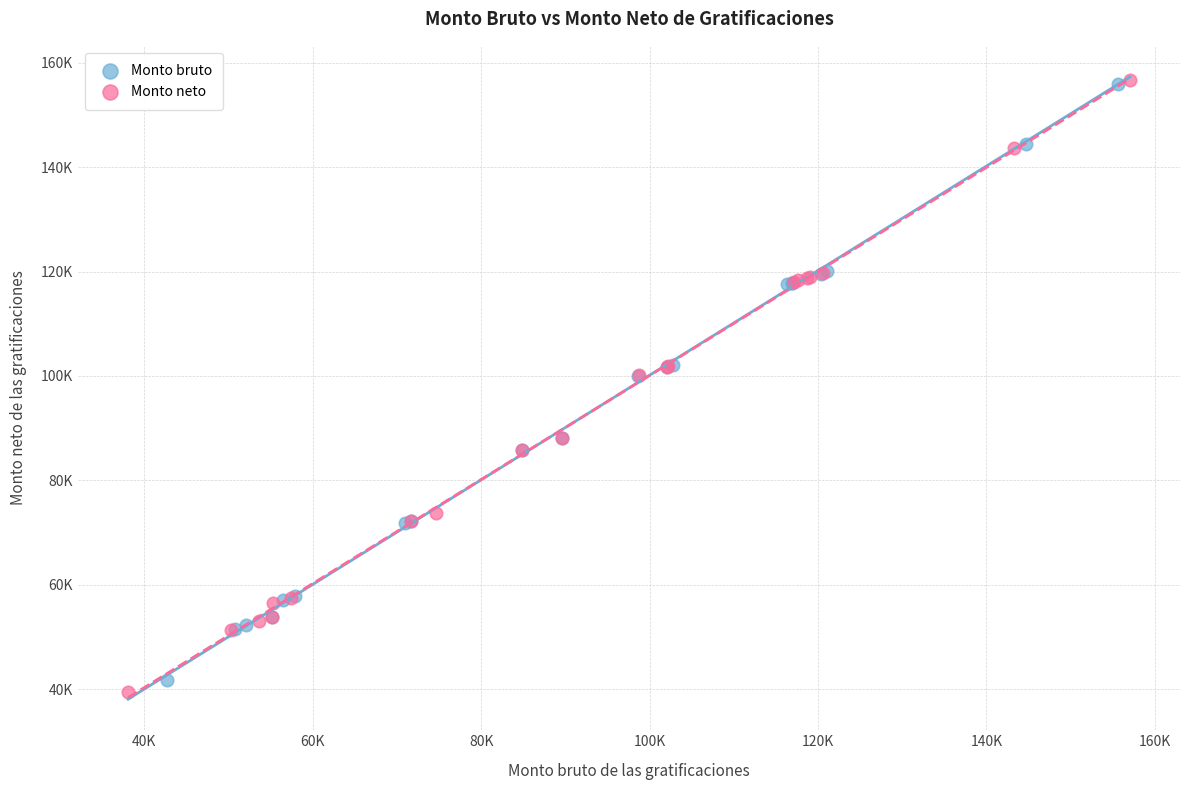

What are all the series names shown in the legend?

Monto bruto, Monto neto